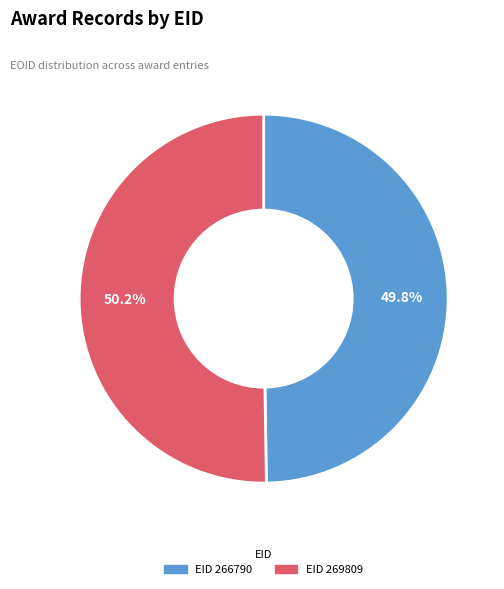

How many segments does this pie chart have?

2